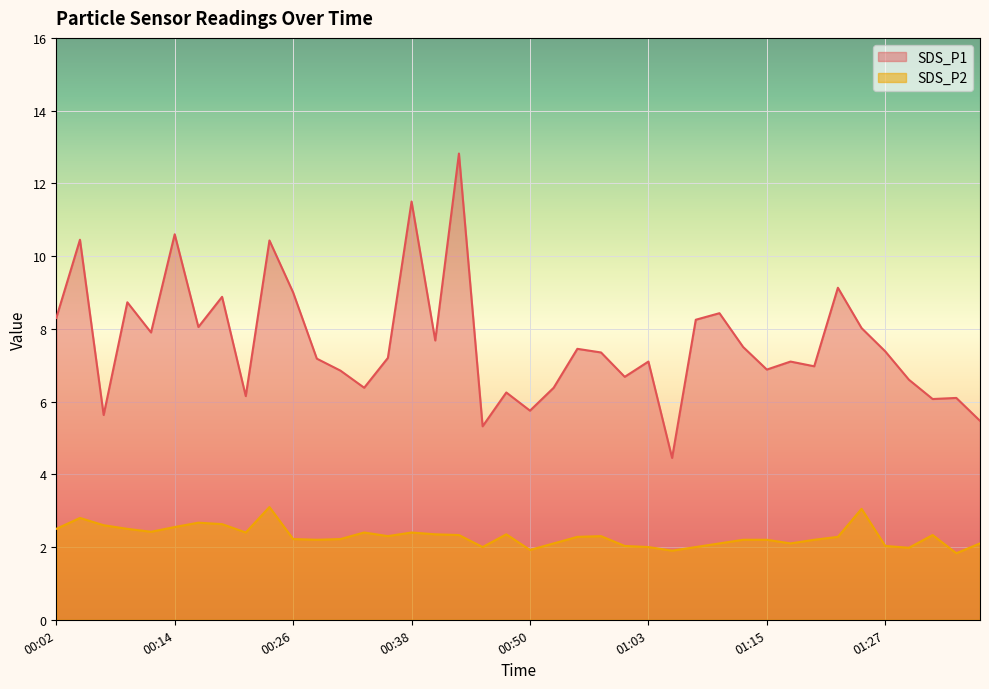

Which has a higher value, 00:19 or 00:43?

00:43